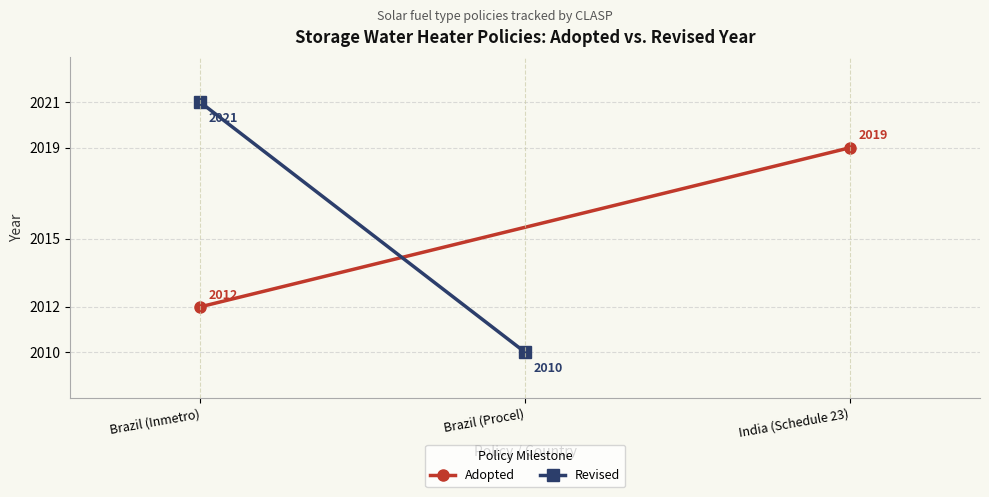

Where is Revised nearest to the value 2015?

Brazil (Procel)